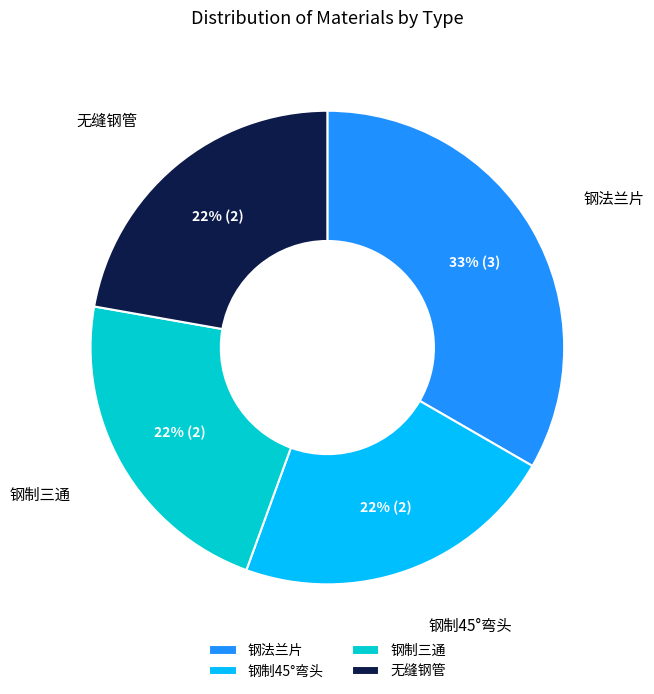

To the nearest percent, what is the average slice percentage?

25%